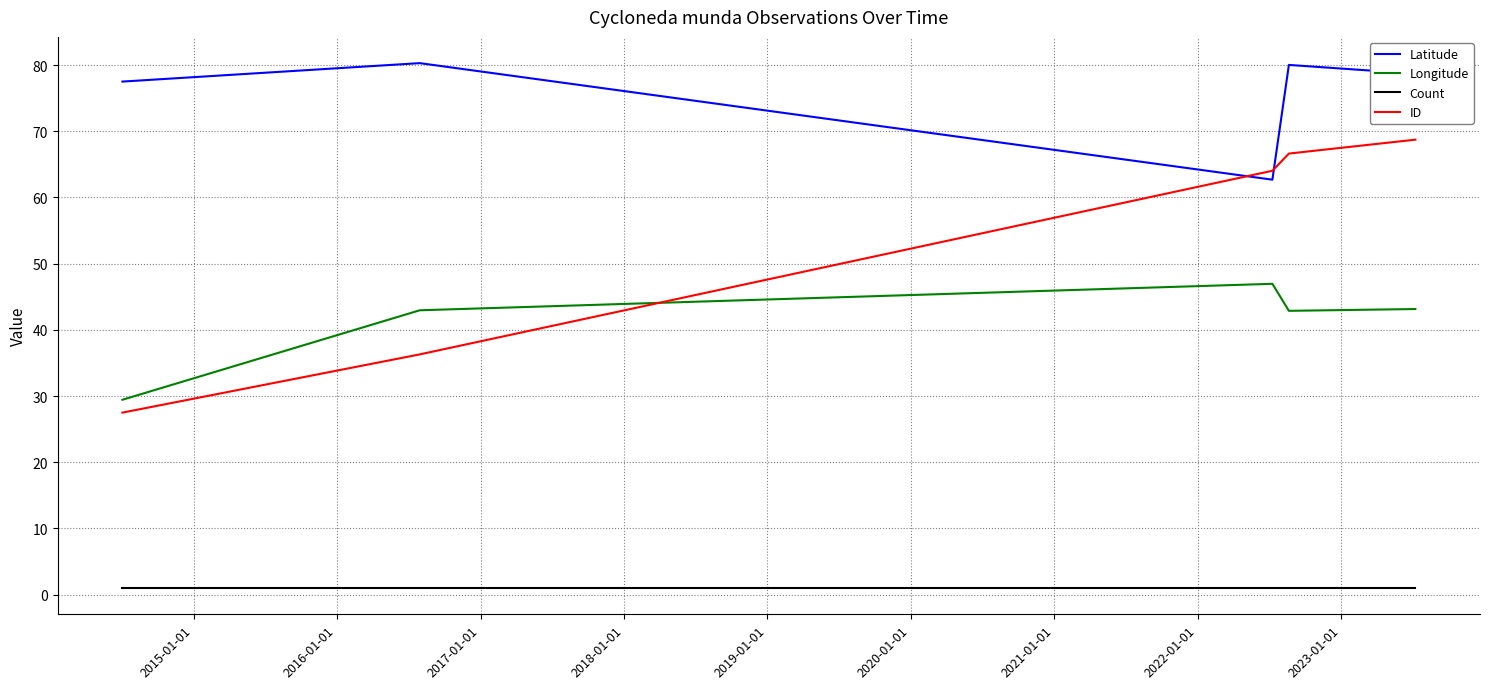

What is the difference between the maximum and second lowest values in the Longitude series?

4.1